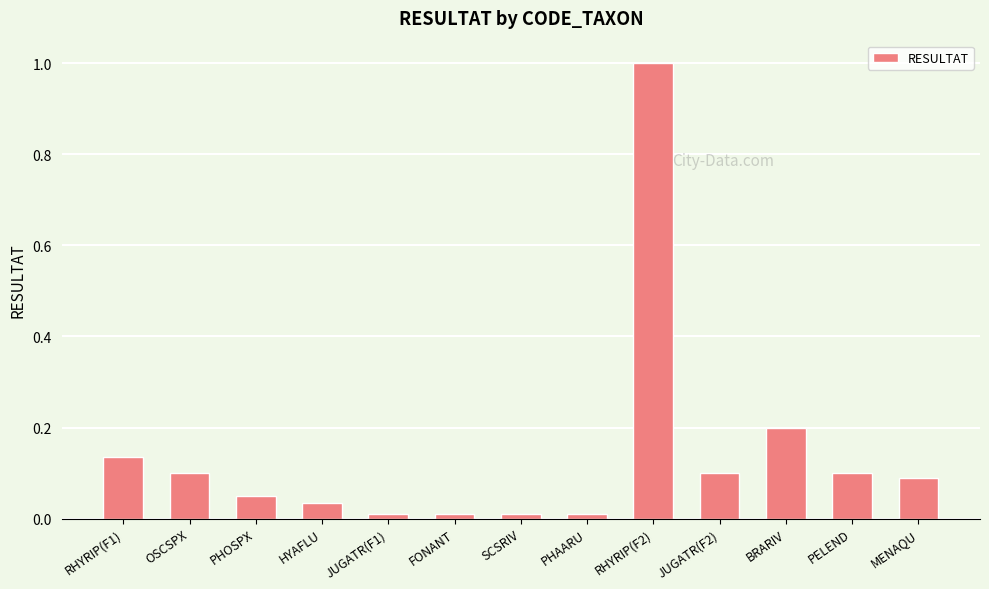

At which category does the chart reach its peak across all series?

RHYRIP(F2)